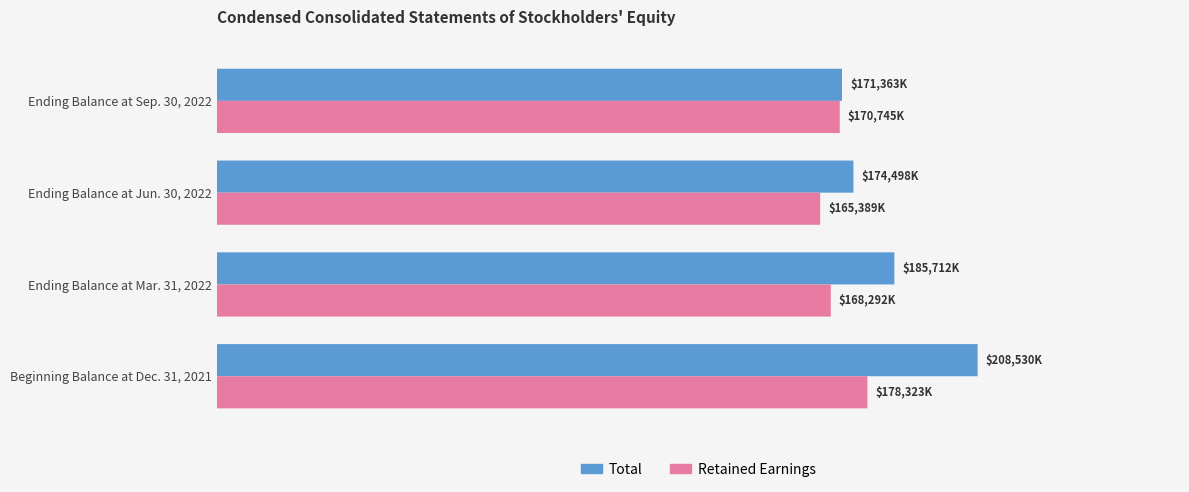

Which series has the largest total across all categories?

Total